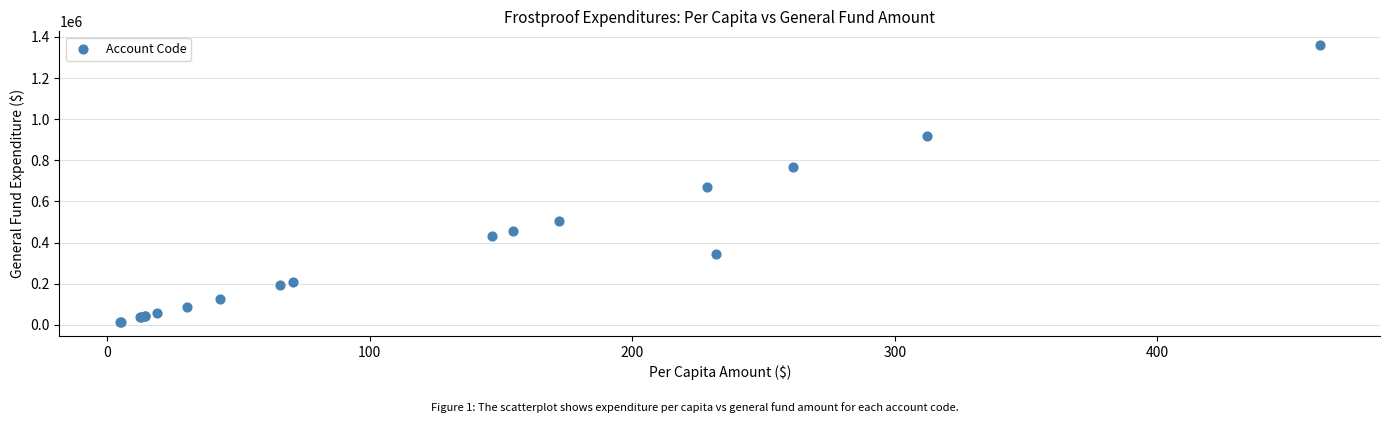

What Y value in the scatter plot is closest to 686925?

672077